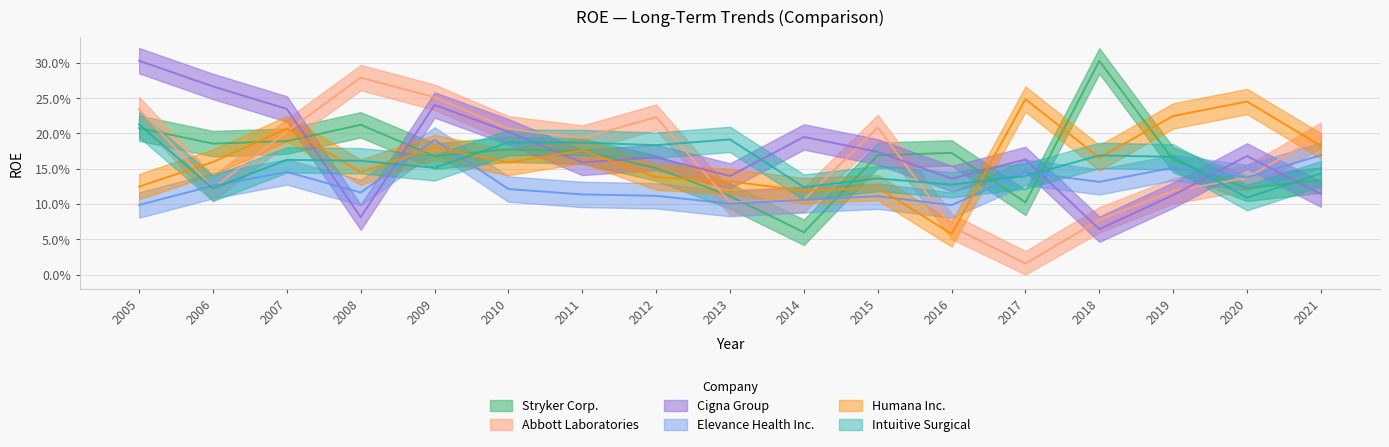

What is the difference between the highest and lowest values at 2005?

0.2